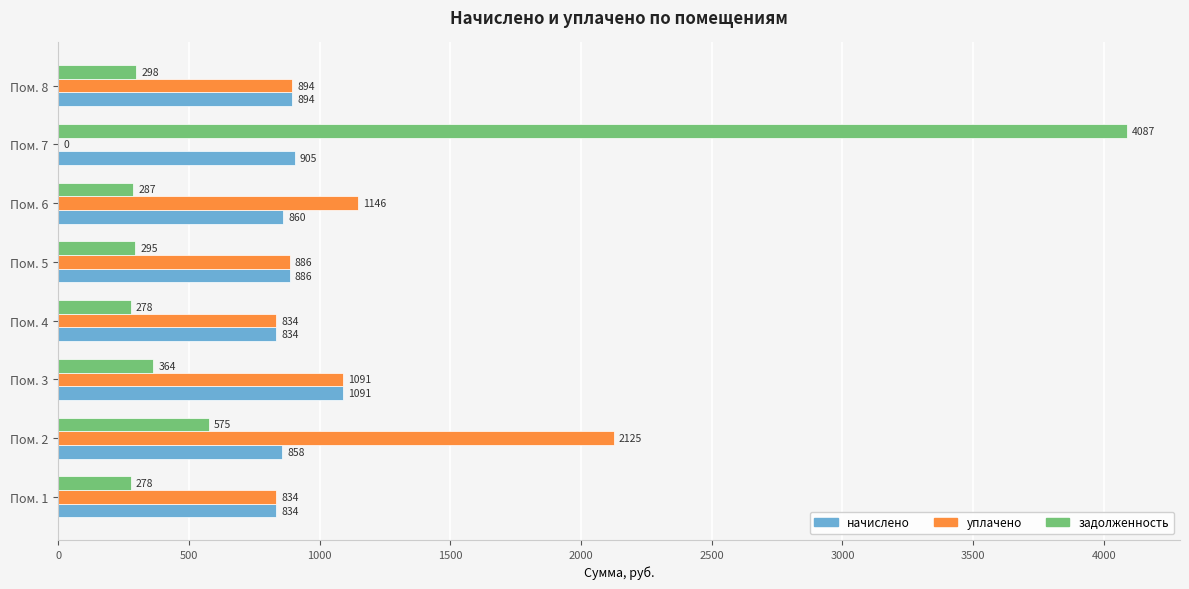

Which series has the largest total across all categories?

уплачено